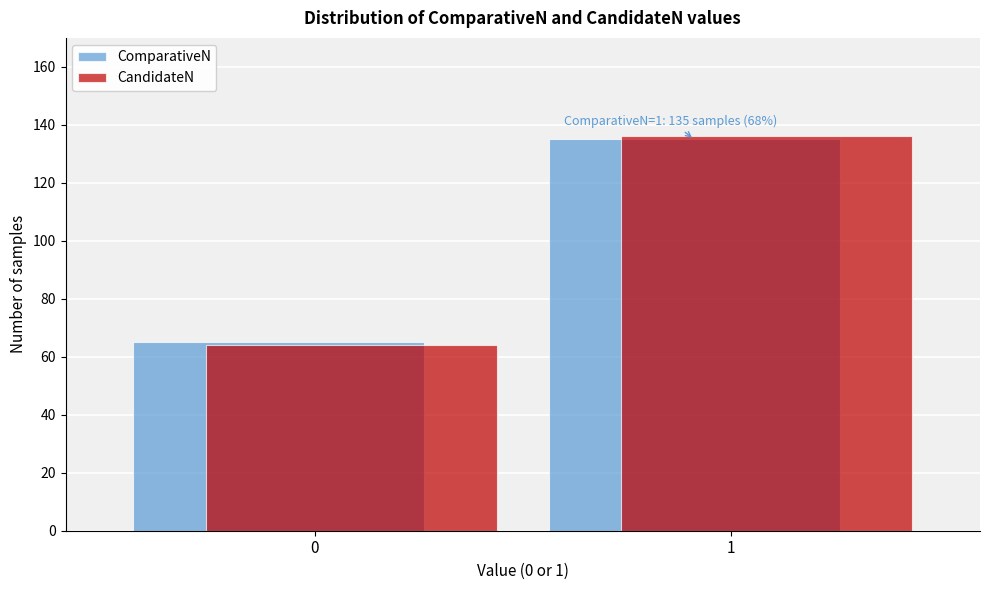

Reading right to left, extract all data points from this chart.

ComparativeN: 135	65
CandidateN: 136	64